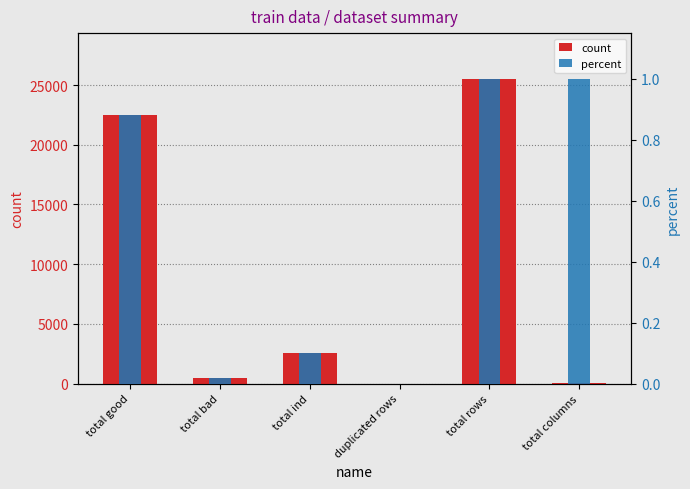

How many bars are there in total?

12